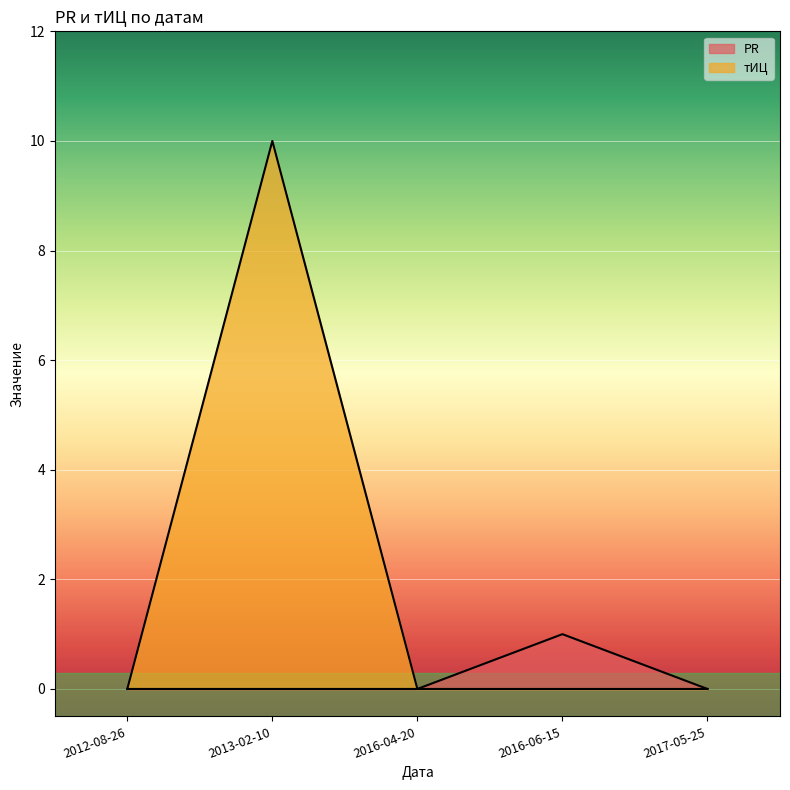

Between 2016-06-15 and 2012-08-26, which is larger?

2016-06-15